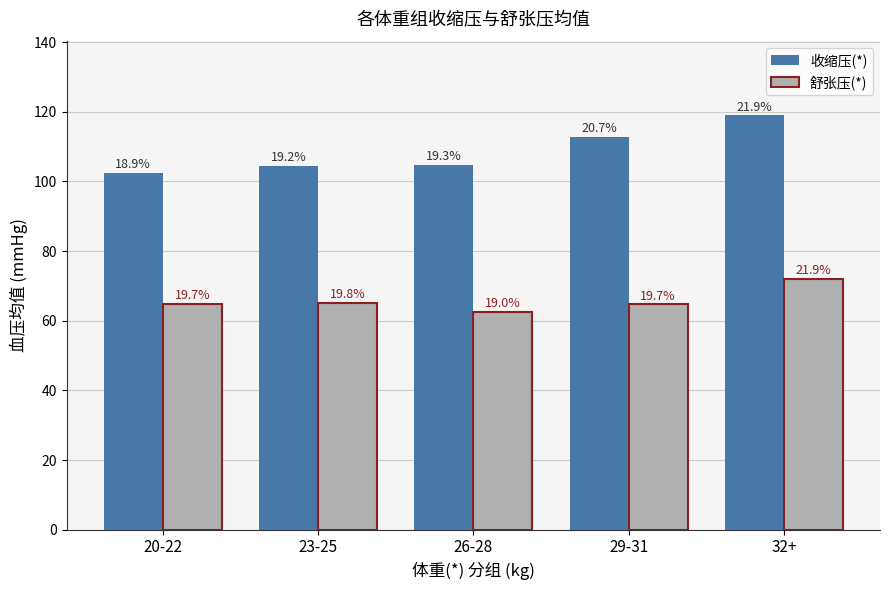

Is the value of 舒张压(*) at 32+ greater than the value of 收缩压(*) at 23-25?

No